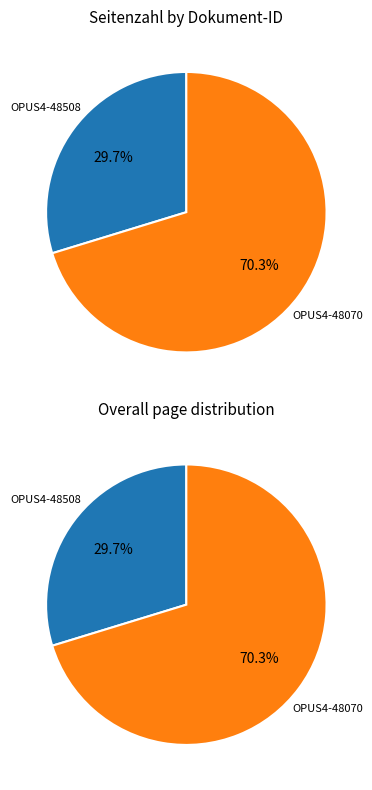

What is the ratio of the value at OPUS4-48070 to the value at OPUS4-48508?

2.4